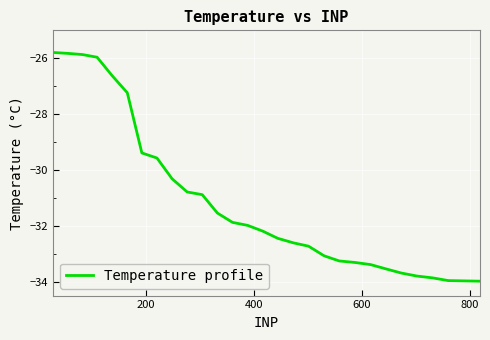

What is the minimum value shown in the chart?

-34.0